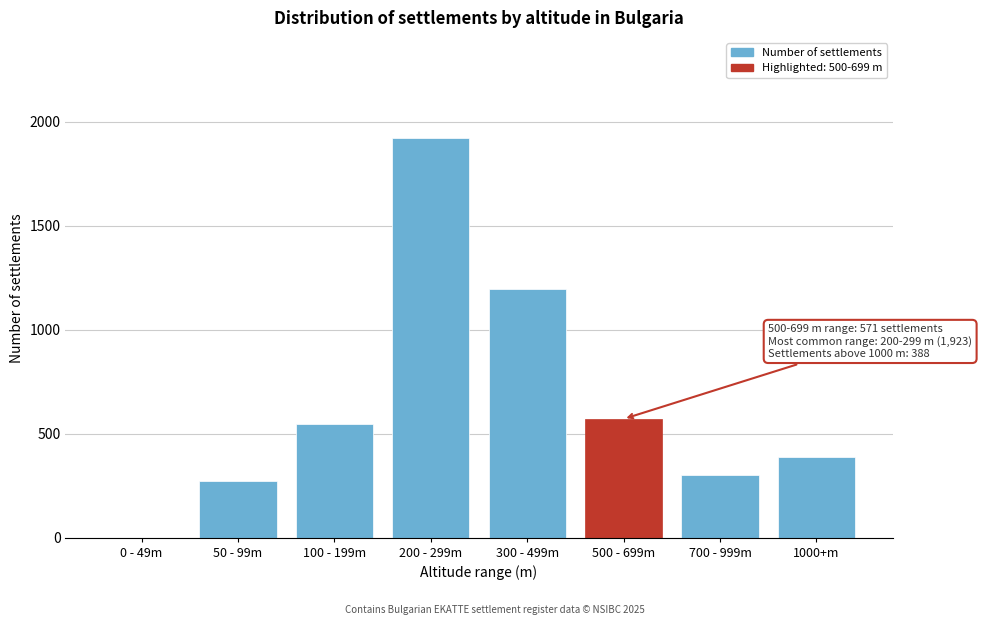

Reading left to right, what are all the values shown in this chart?

0 - 49m=0	50 - 99m=271	100 - 199m=548	200 - 299m=1923	300 - 499m=1196	500 - 699m=571	700 - 999m=300	1000+m=388